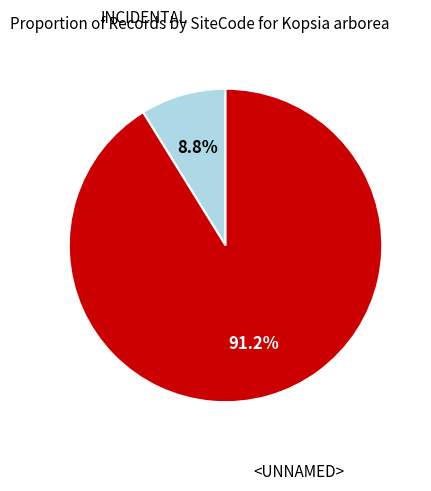

Does any single category account for the majority?

Yes